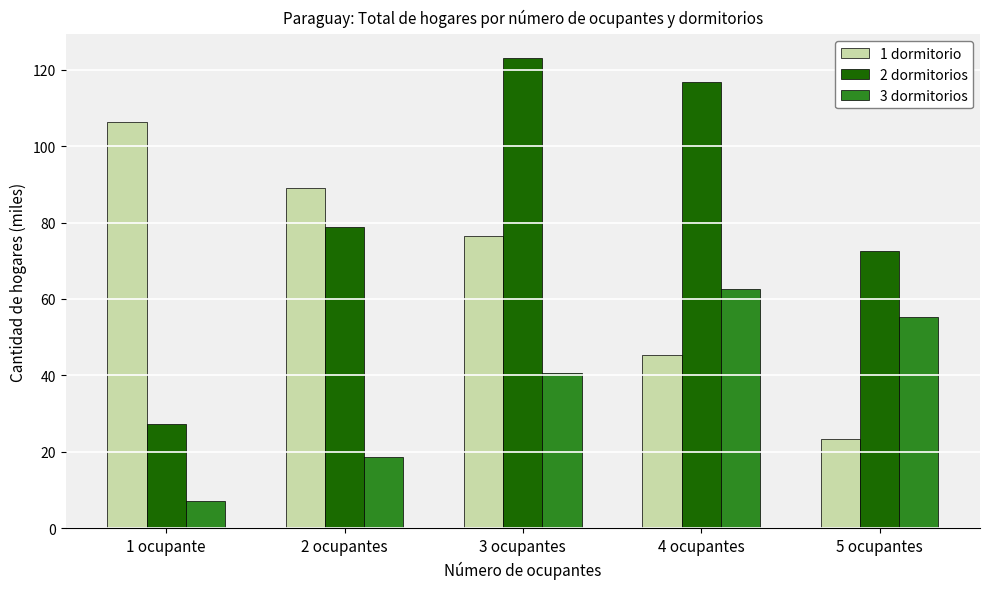

What are all the series names shown in the legend?

1 dormitorio, 2 dormitorios, 3 dormitorios